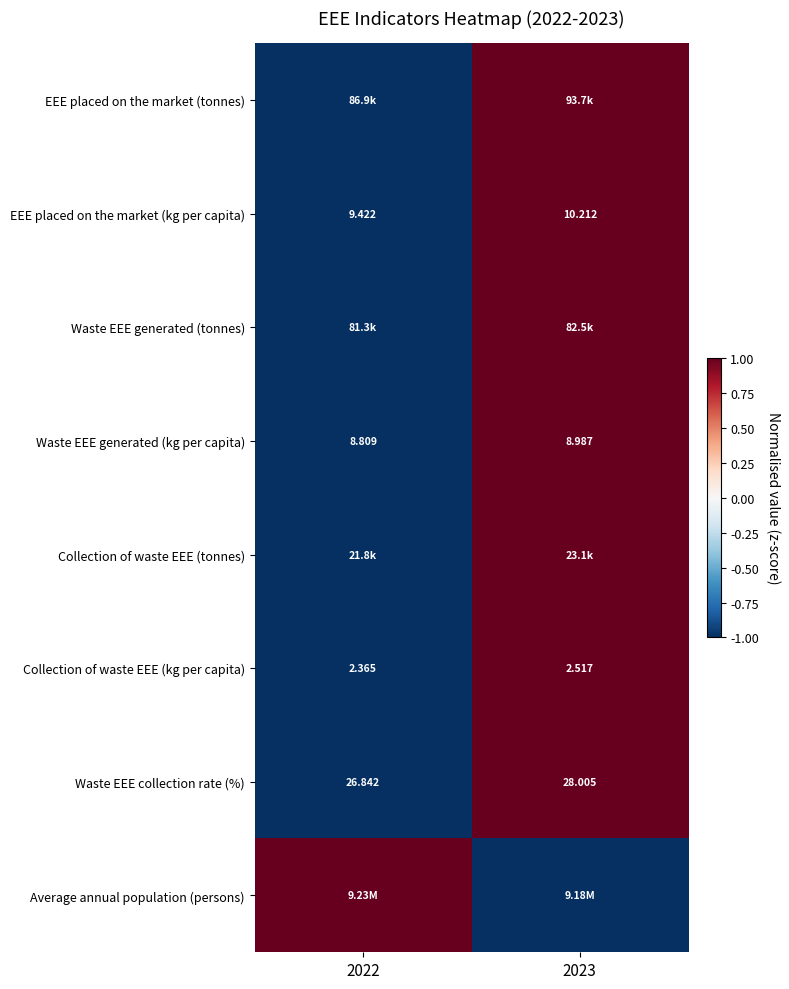

What is the greatest value displayed?

1.0